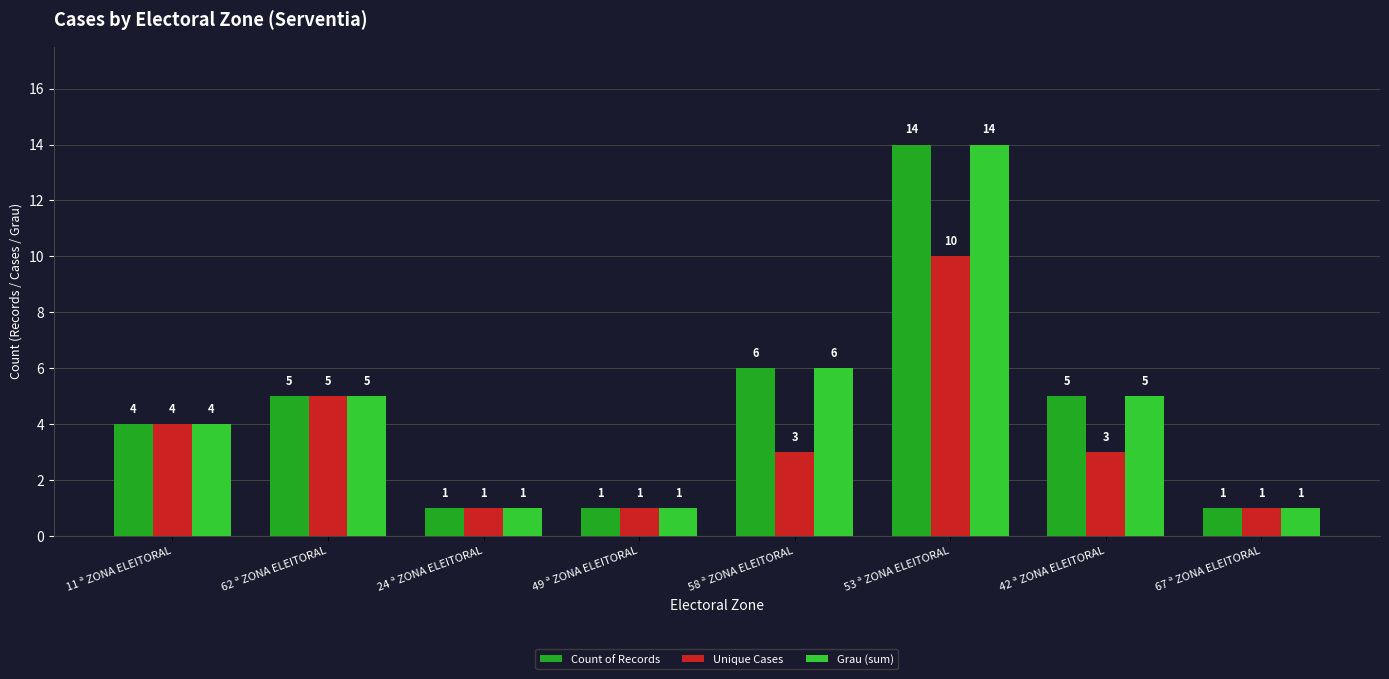

What is the total value across all series at 24 ª ZONA ELEITORAL?

3